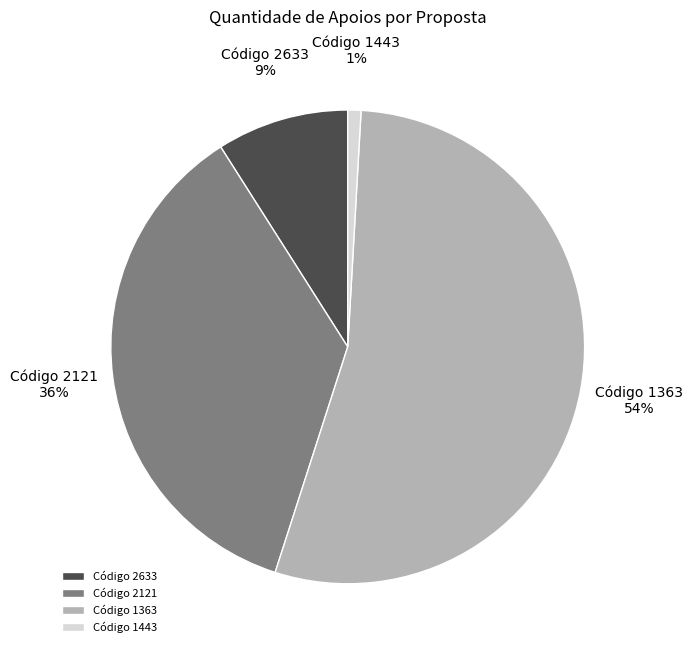

To the nearest percent, what is the difference between the Código 1363 and Código 2633 slice percentages?

45%